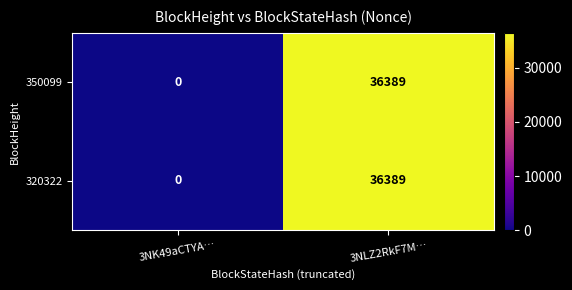

At which category does the chart reach its minimum across all series?

3NK49aCTYA…